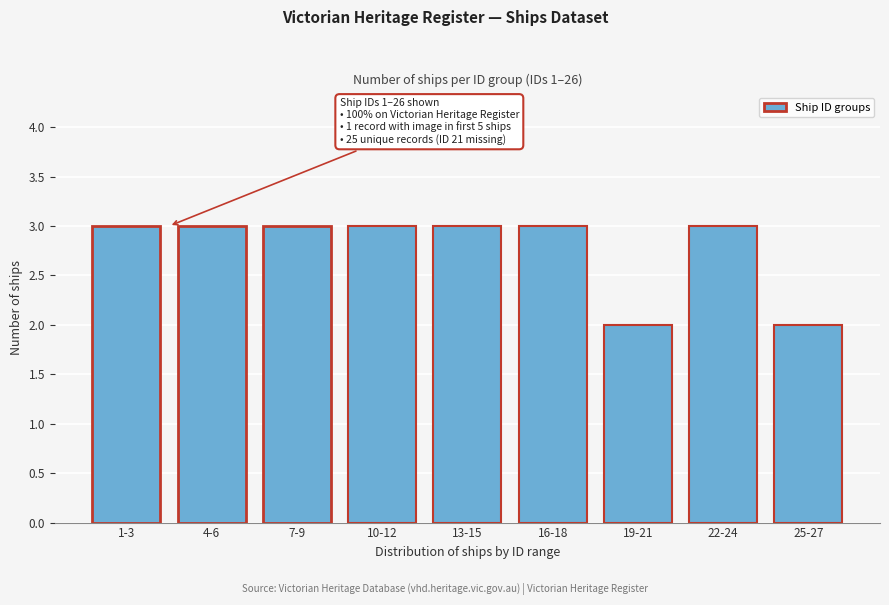

Reading right to left, extract all data points from this chart.

25-27=2	22-24=3	19-21=2	16-18=3	13-15=3	10-12=3	7-9=3	4-6=3	1-3=3